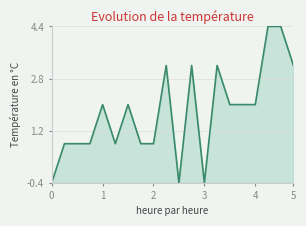

What is the maximum value shown in the chart?

4.4